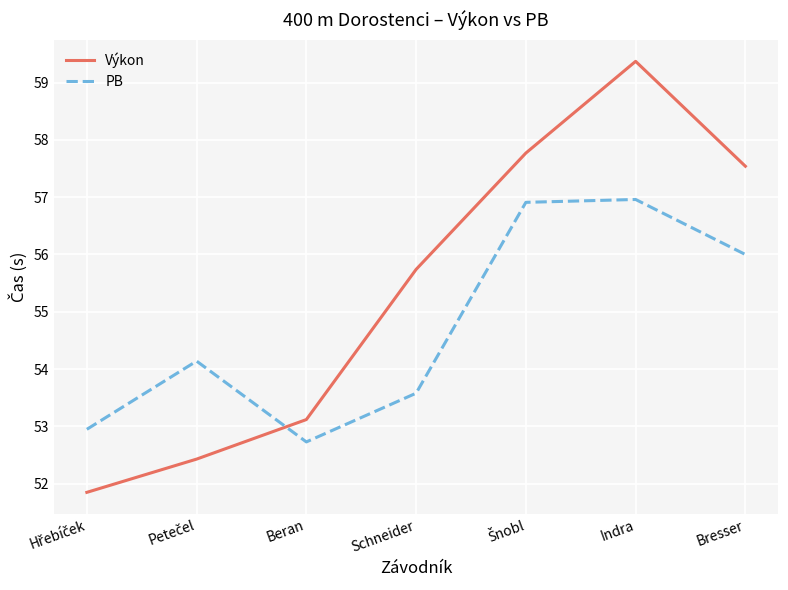

True or false: PB and Výkon cross at least once.

True